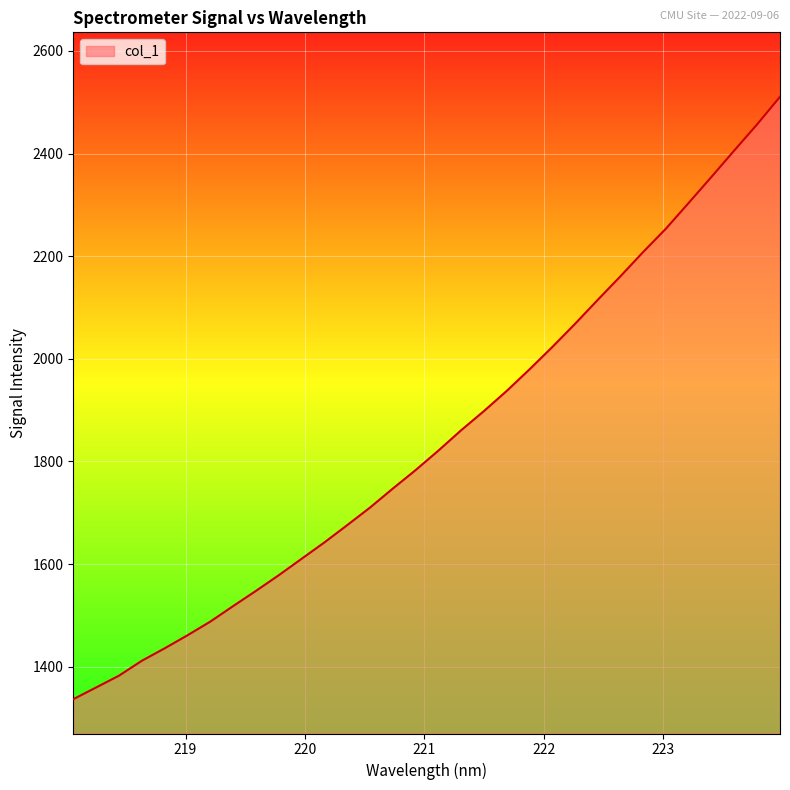

How many series are shown in this chart?

1